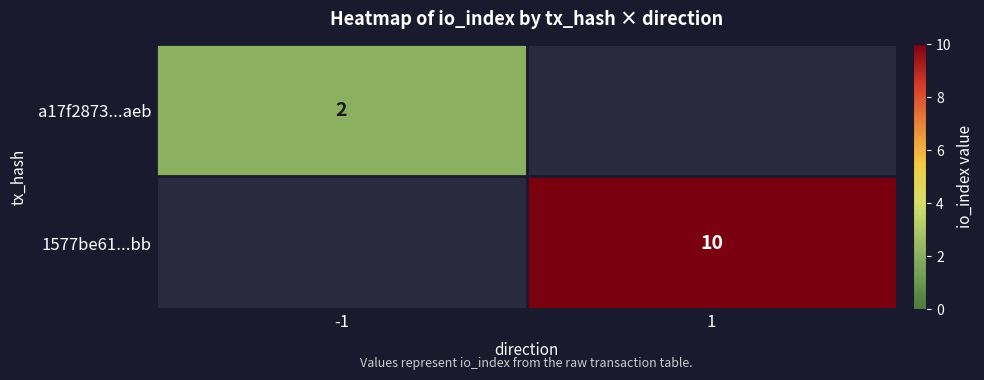

Is it true that a17f2873...aeb equals 2 at -1?

True